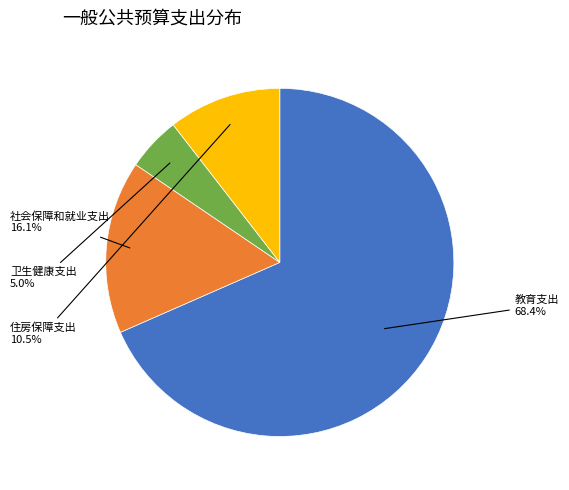

True or false: 卫生健康支出 accounts for 5% of the total.

True